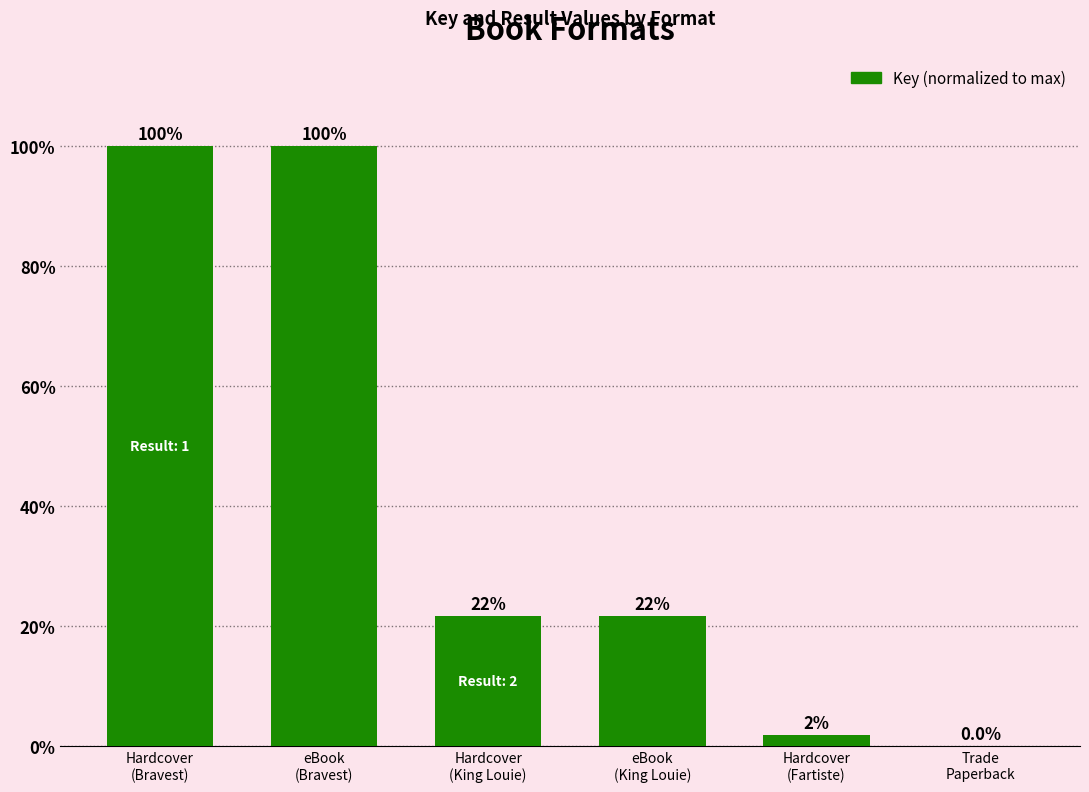

Count the number of categories in the chart.

6